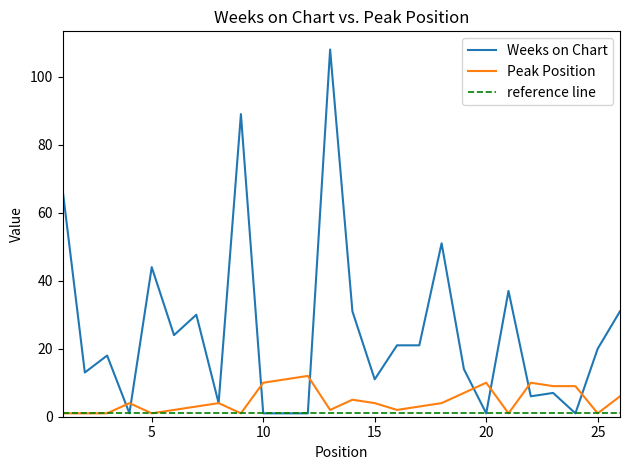

Reading left to right, list all the values displayed in this chart.

Weeks on Chart: 67	13	18	1	44	24	30	4	89	1	1	1	108	31	11	21	21	51	14	1	37	6	7	1	20	31
Peak Position: 1	1	1	4	1	2	3	4	1	10	11	12	2	5	4	2	3	4	7	10	1	10	9	9	1	6